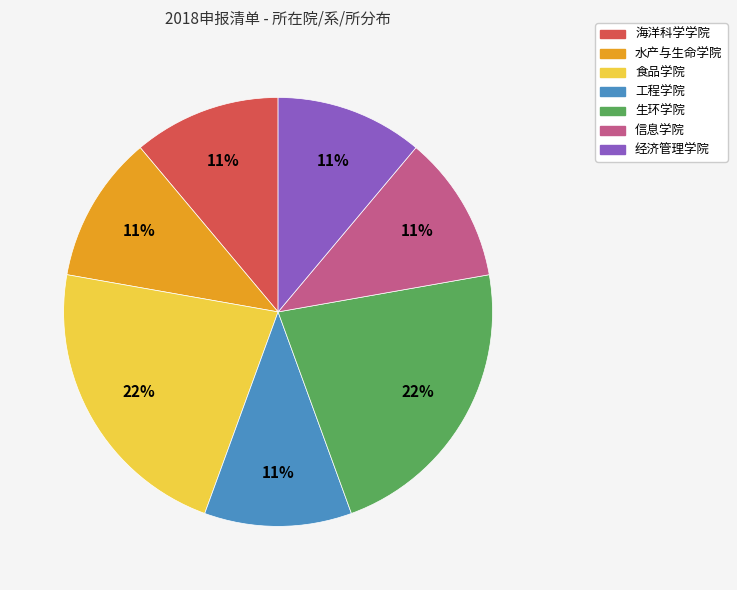

Approximately how many times larger is the value at 海洋科学学院 compared to 信息学院?

1.0